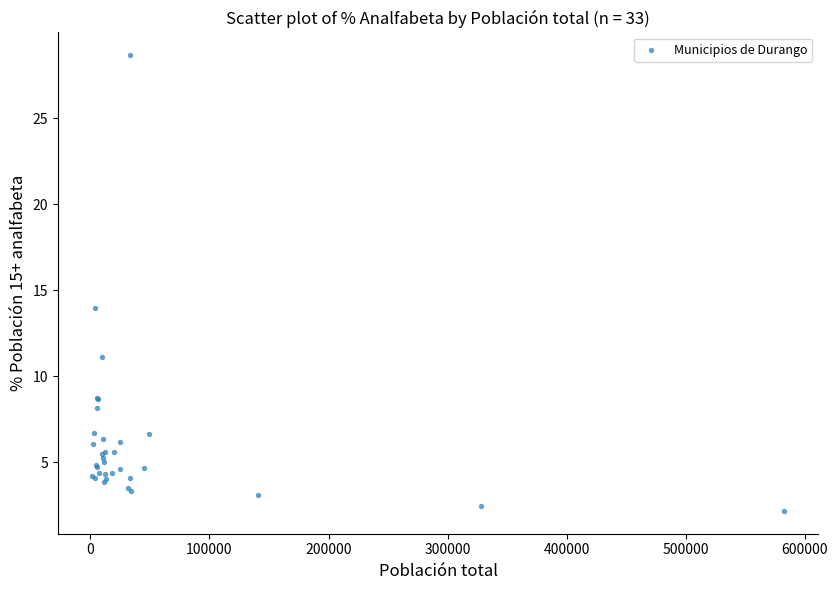

What Y value in the scatter plot is closest to 15?

13.9